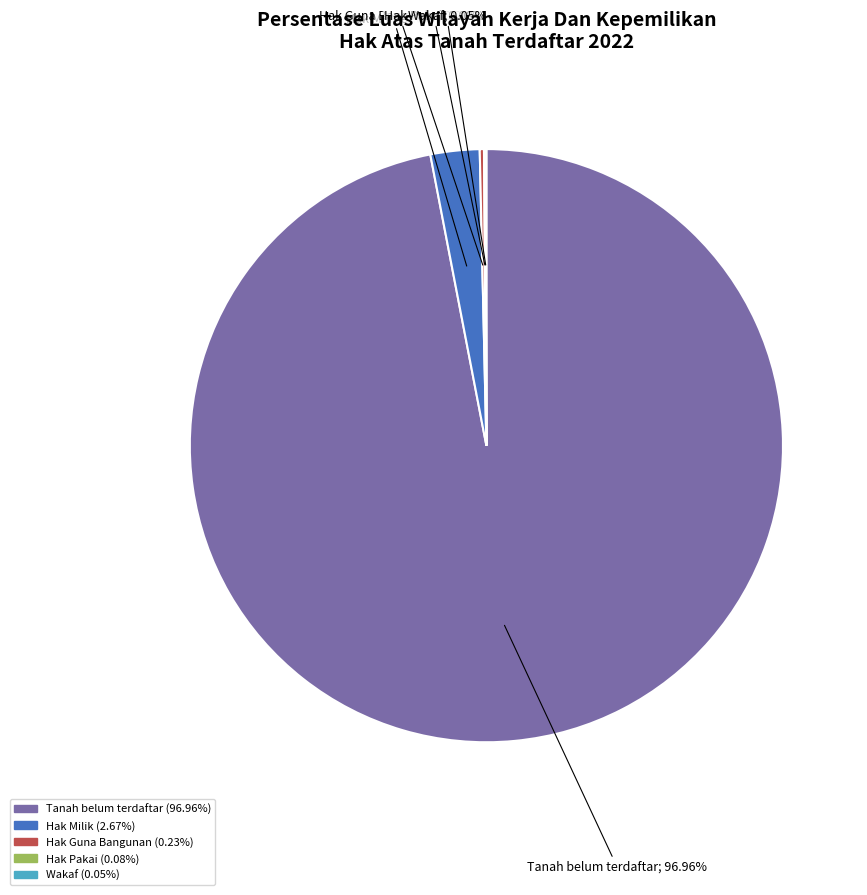

Does any single category account for the majority?

Yes